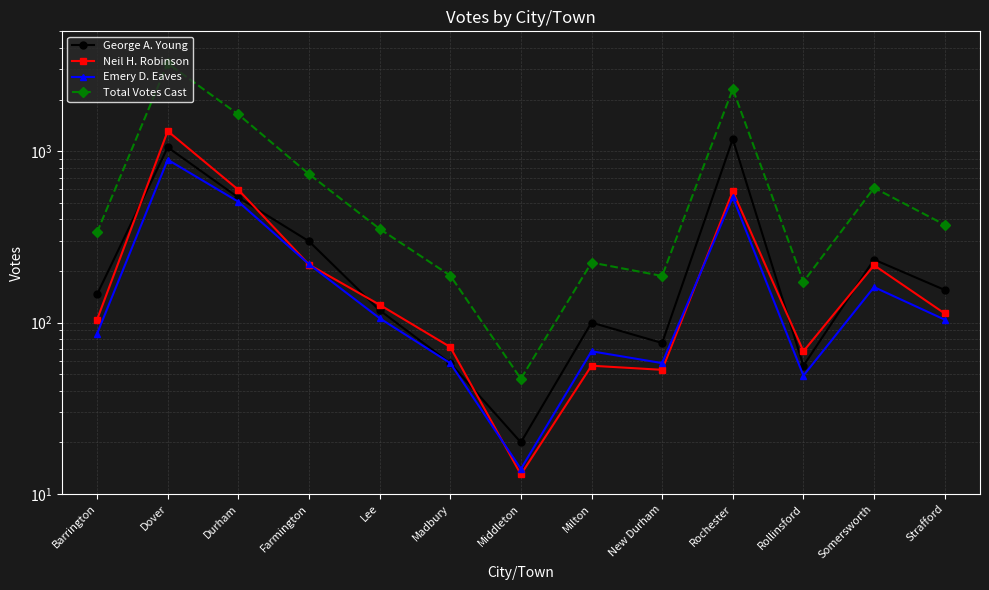

Reading left to right, transcribe all the data shown in this chart.

George A. Young: 146	1053	536	298	118	58	20	100	76	1176	56	233	155
Neil H. Robinson: 104	1309	595	218	127	72	13	56	53	584	68	216	113
Emery D. Eaves: 86	891	507	219	106	58	14	68	58	539	49	161	104
Total Votes Cast: 336	3253	1638	735	352	188	47	224	187	2304	173	611	372